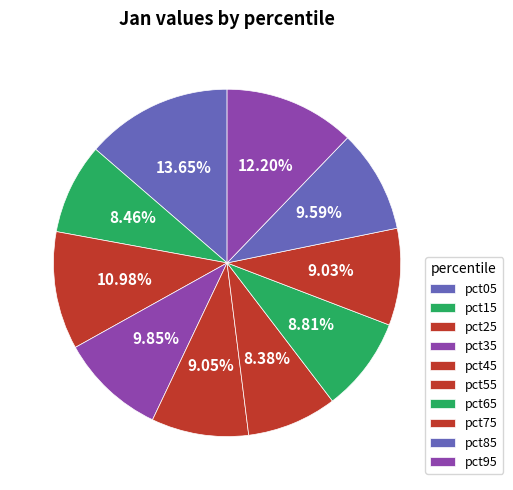

The pct25 slice represents 11% of the pie. True or false?

True